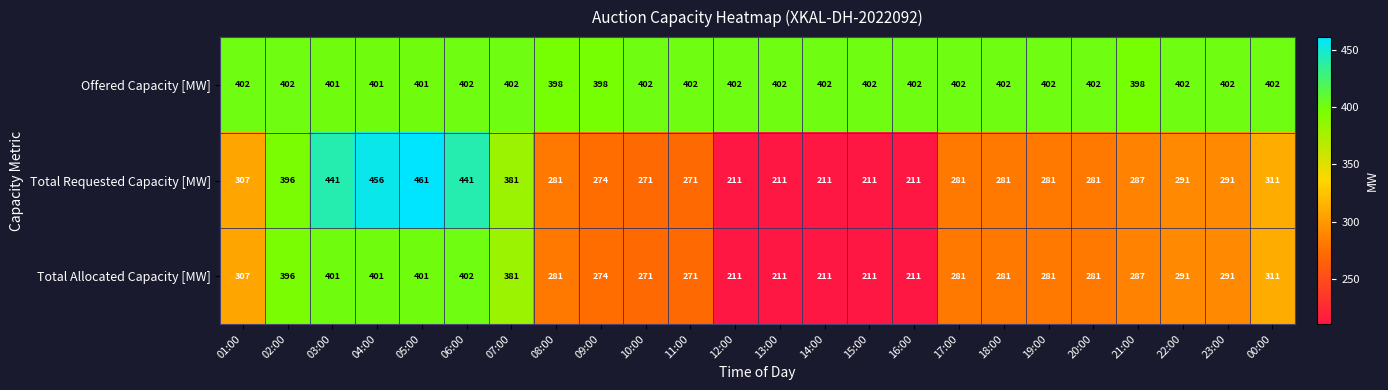

What is the difference between the Total Requested Capacity [MW] values at 01:00 and 21:00?

20